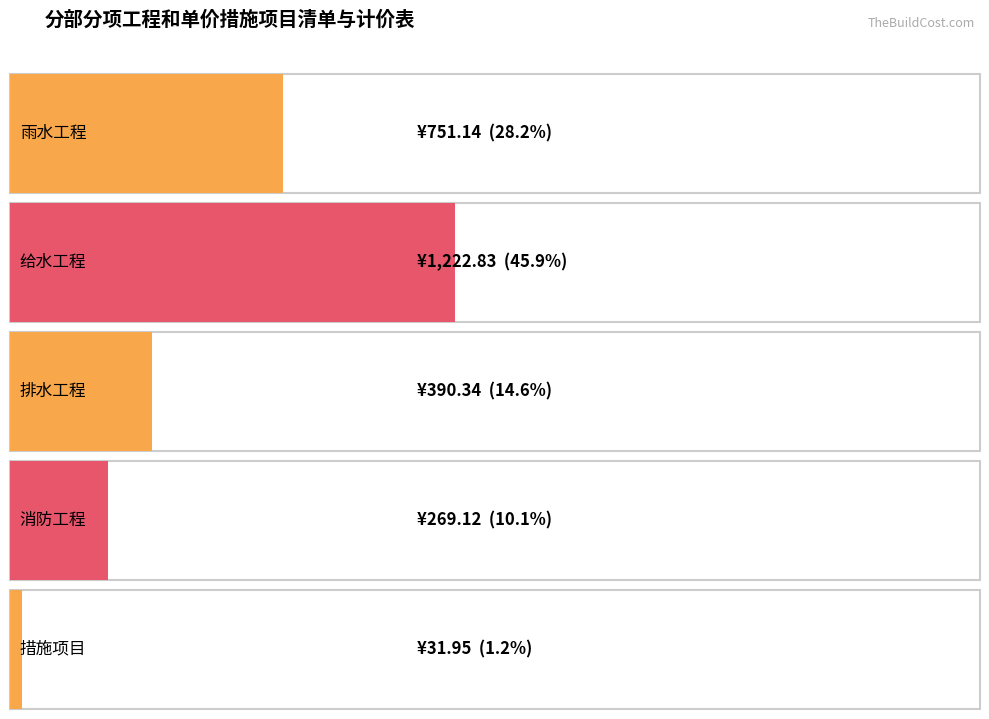

What is the sum of all values?

2665.4